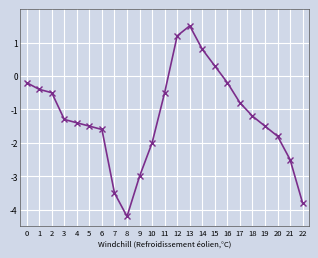

What is the value of the 16th point from the left?

0.3